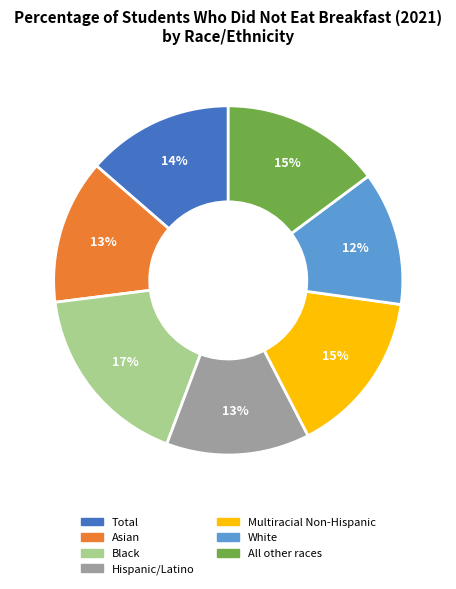

To the nearest percent, what percentage of the pie is Hispanic/Latino?

13%